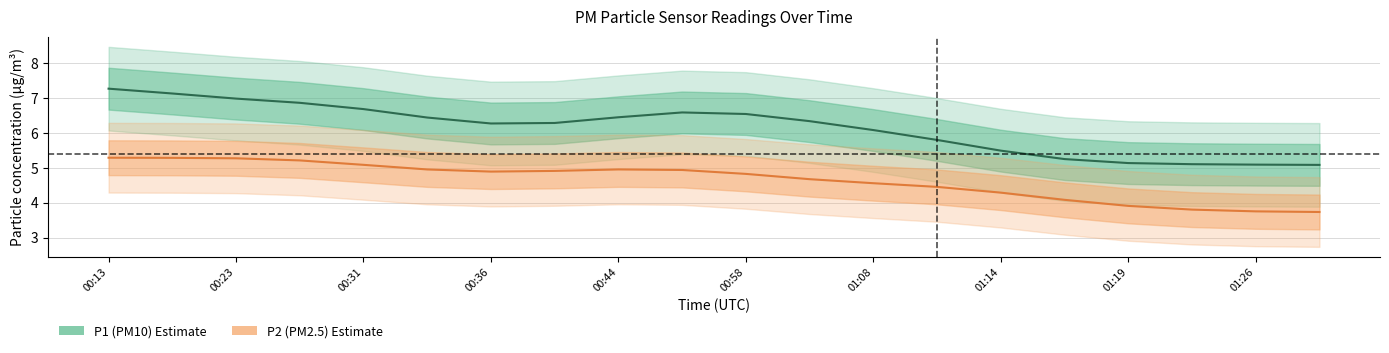

Reading right to left, list all the values displayed in this chart.

P1: 5.2	4.8	5.4	5.0	5.0	5.0	6.5	6.0	6.0	6.8	7.4	6.1	6.2	5.9	6.2	7.1	7.2	6.7	6.8	7.8
P2: 3.7	3.8	3.7	3.9	4.0	4.2	5.1	4.2	4.5	5.0	5.3	4.9	5.0	4.7	4.8	5.0	5.6	5.3	5.1	5.4